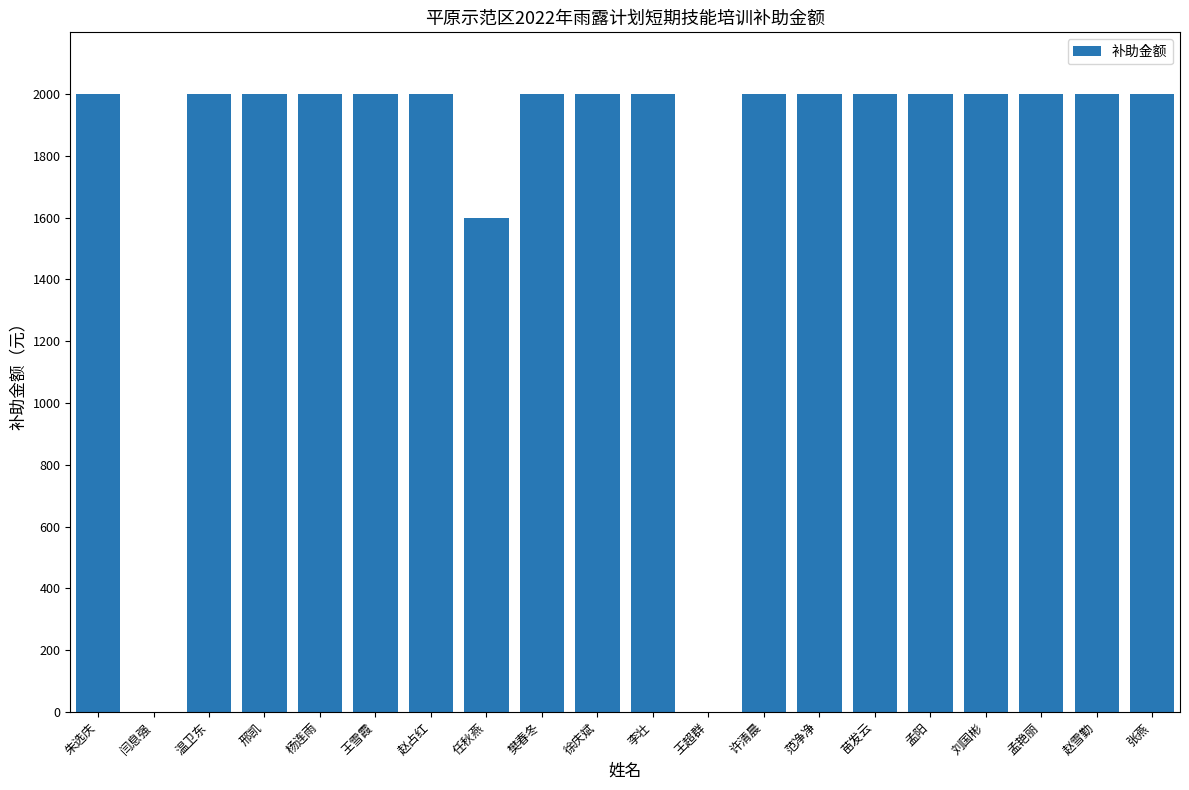

What is the difference between the values at 任秋燕 and 王超群?

1600